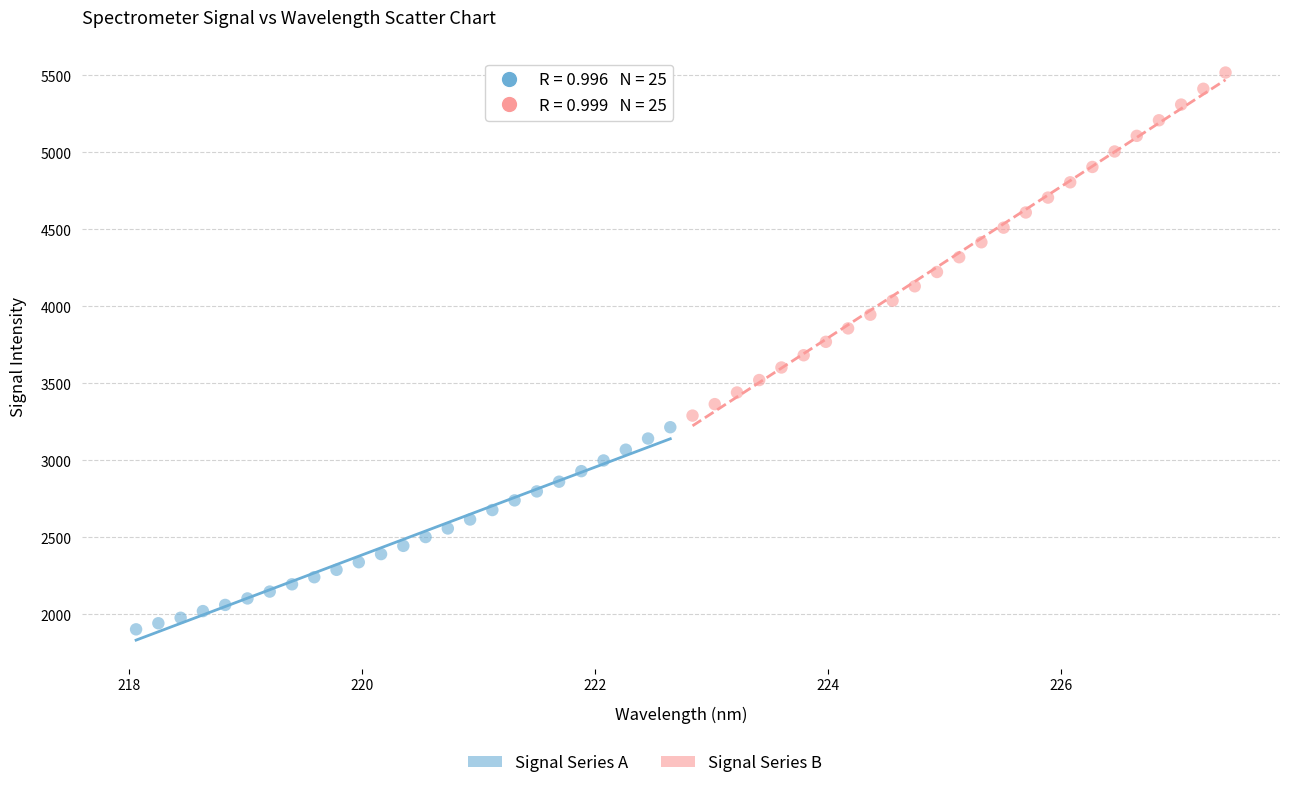

Which series contains the lowest Y value?

Signal Series A